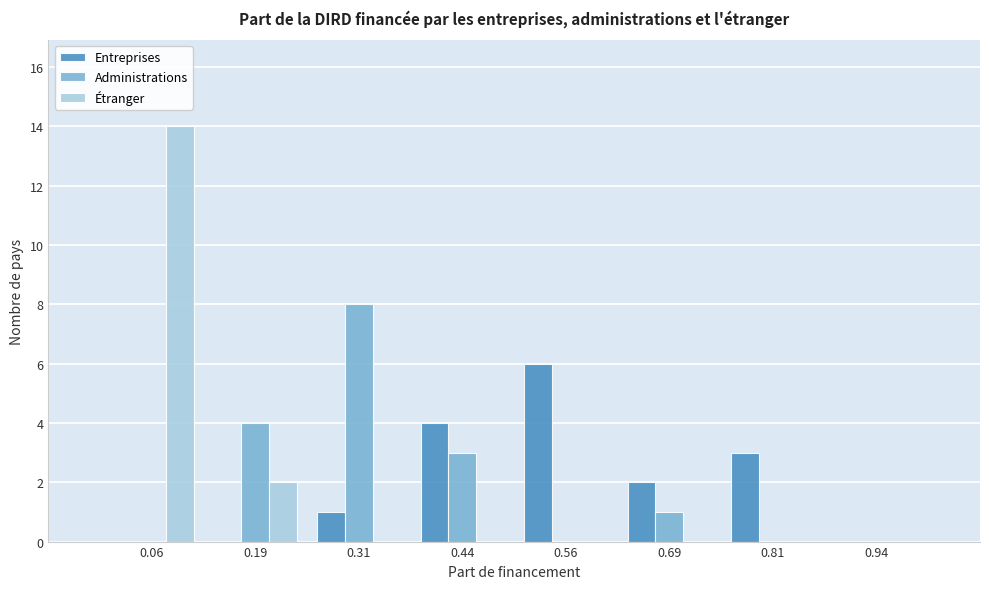

What is the height of the Administrations bar covering 0.250 to 0.375 on the x-axis? Neither the bar edges nor the heights are printed on the chart, so give them approximately, as read against the axes.

8